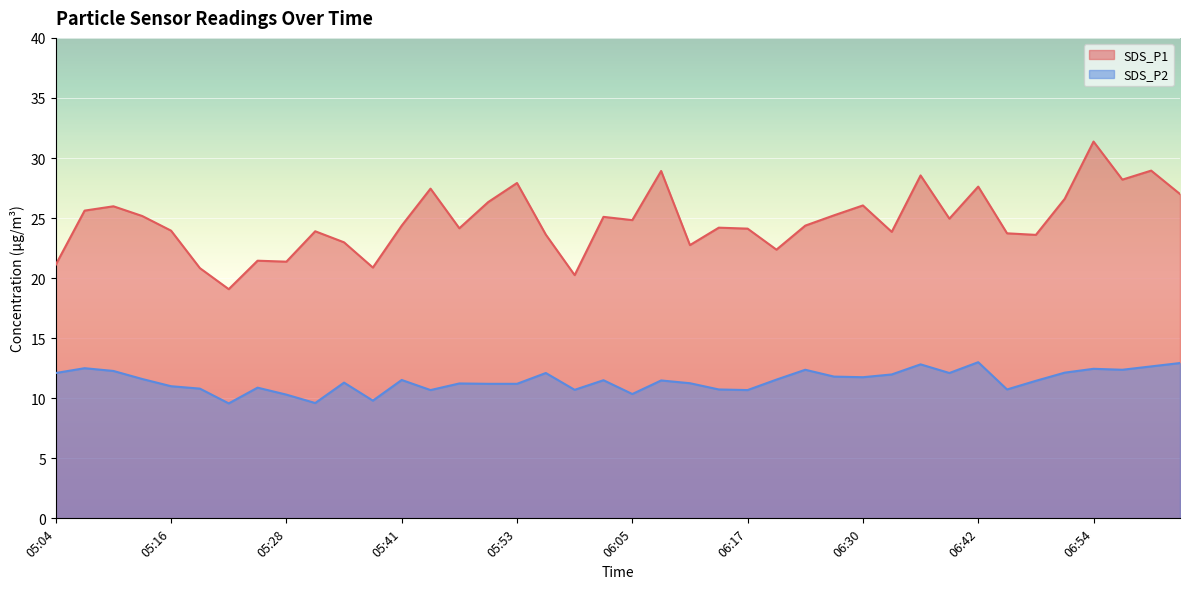

Rank the series by their average value, from lowest to highest.

SDS_P2, SDS_P1